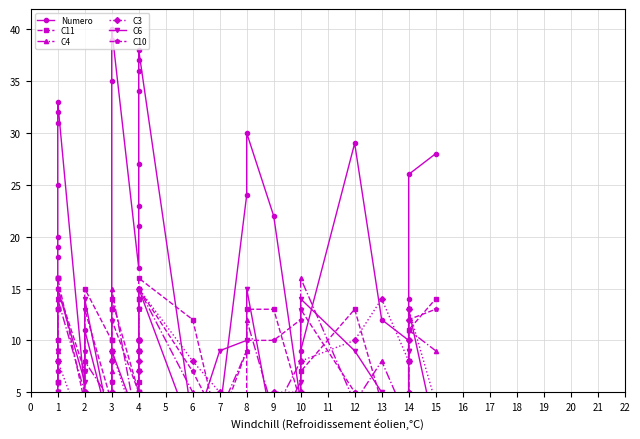

Which series has the largest range (max minus min)?

Numero